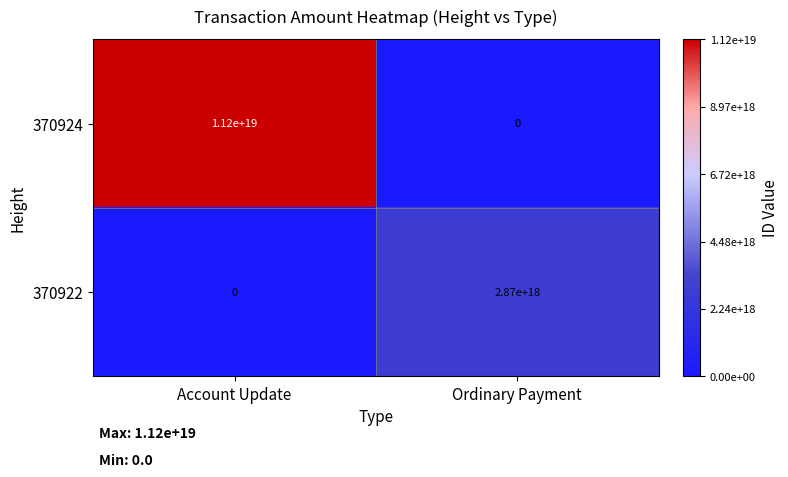

True or false: 370924 has a value of 6995166861954791424 at Ordinary Payment.

False